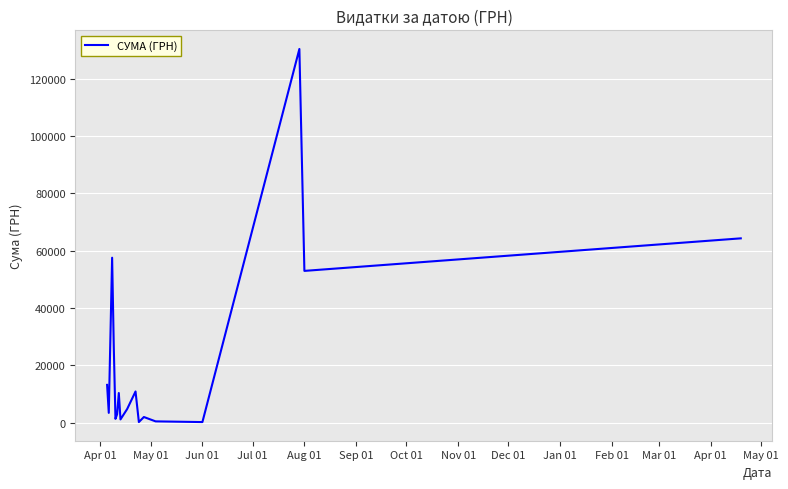

What is the greatest value displayed?

130379.7